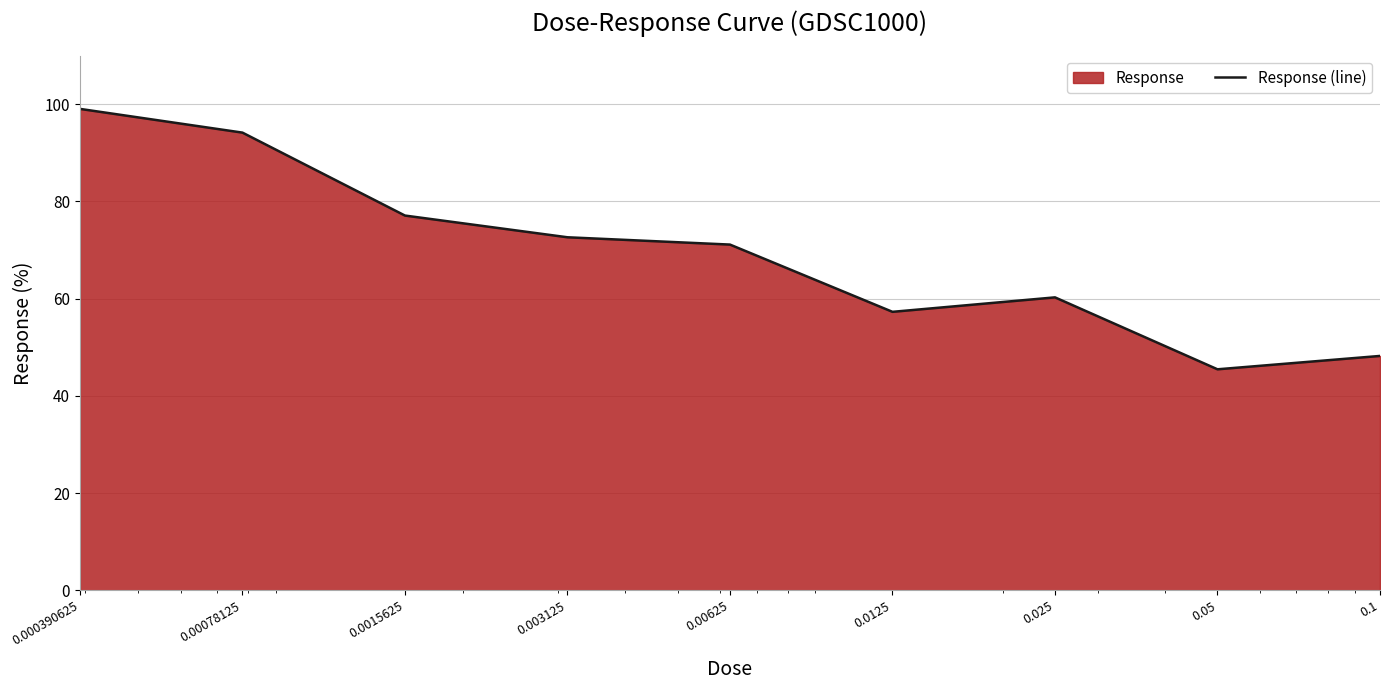

Rank the categories by value from highest to lowest.

0.000390625, 0.00078125, 0.0015625, 0.003125, 0.00625, 0.025, 0.0125, 0.1, 0.05